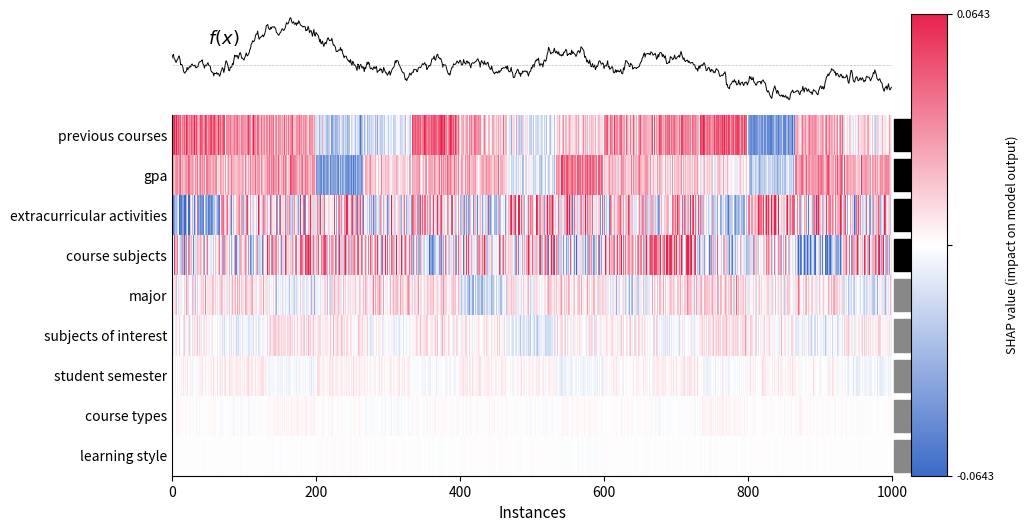

What is the maximum value shown in the chart?

0.1